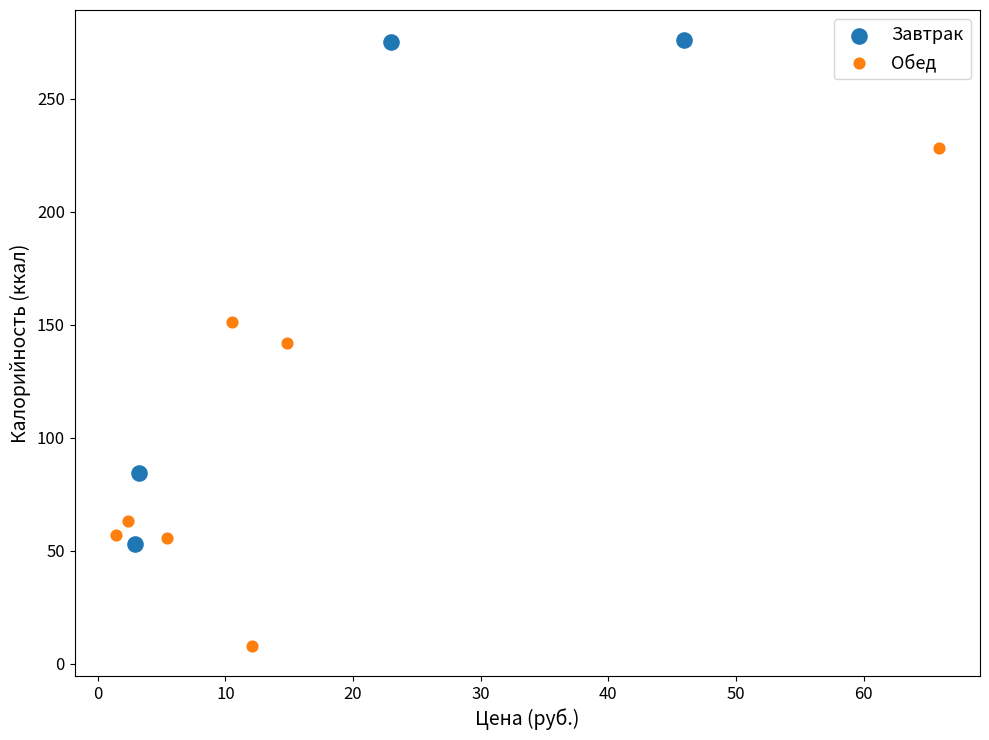

Which series has the widest spread of Y values?

Завтрак